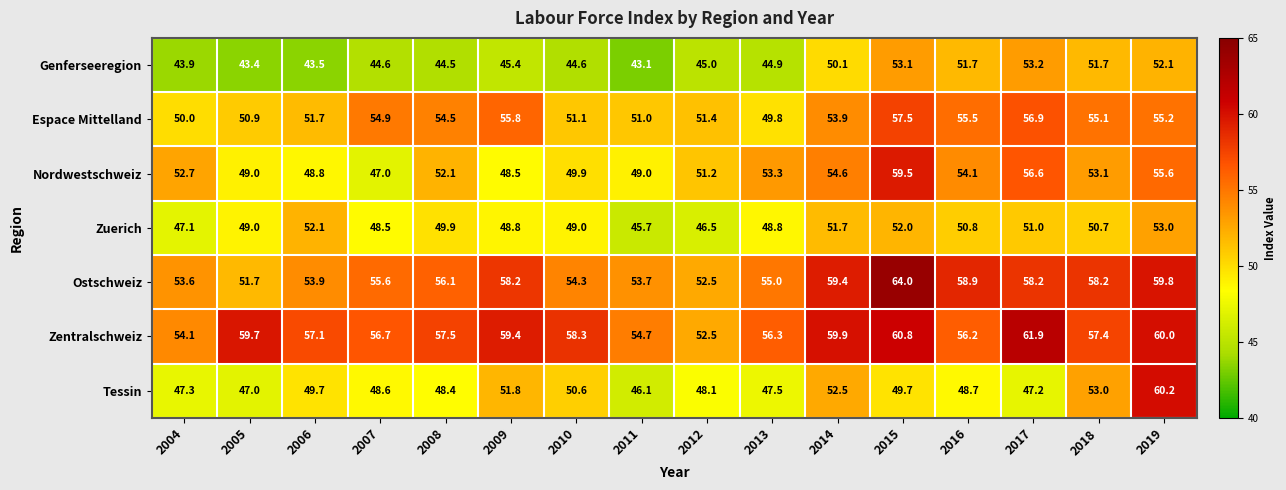

At how many categories does at least one series exceed 54?

15